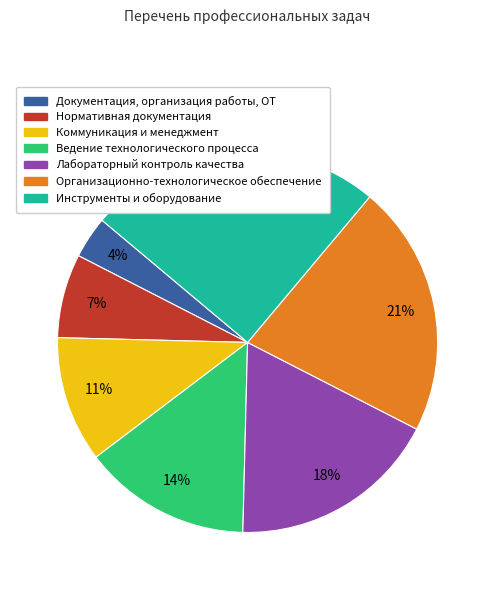

To the nearest percent, what is the difference between the Ведение технологического процесса and Лабораторный контроль качества slice percentages?

4%